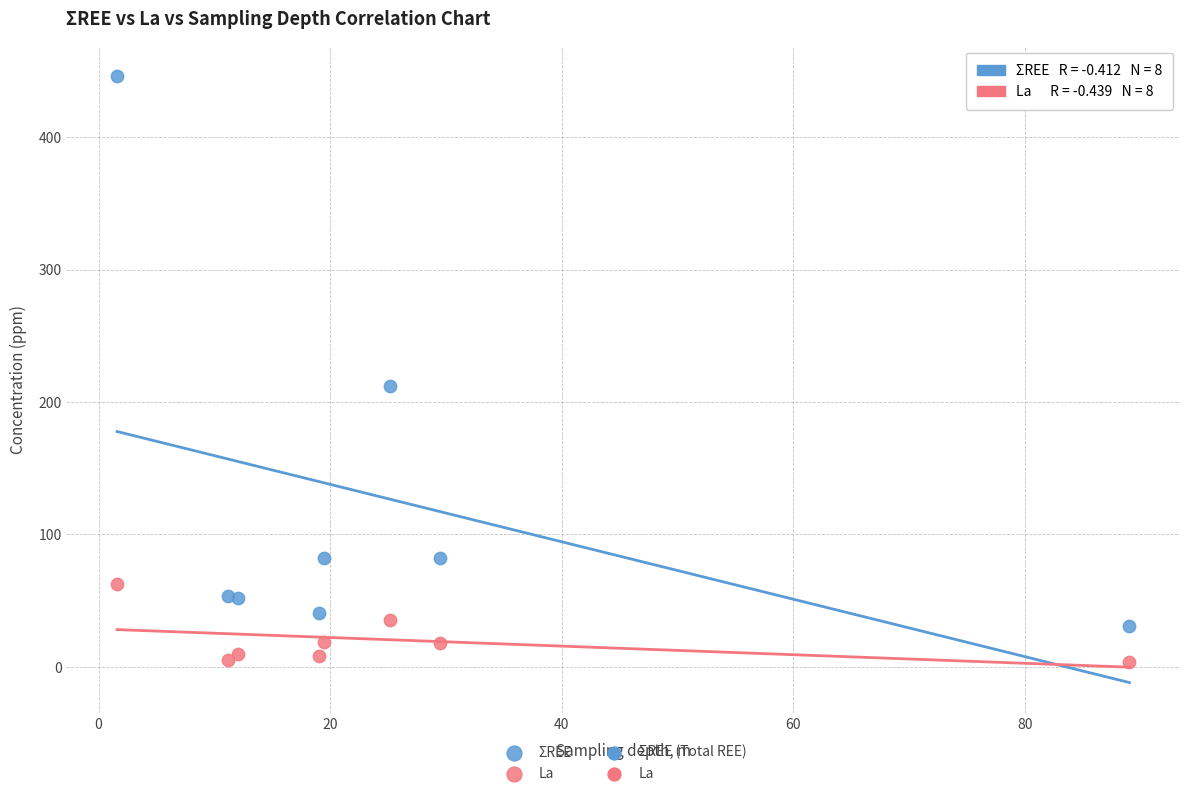

In the ΣREE series, what Y value is closest to 238?

212.3